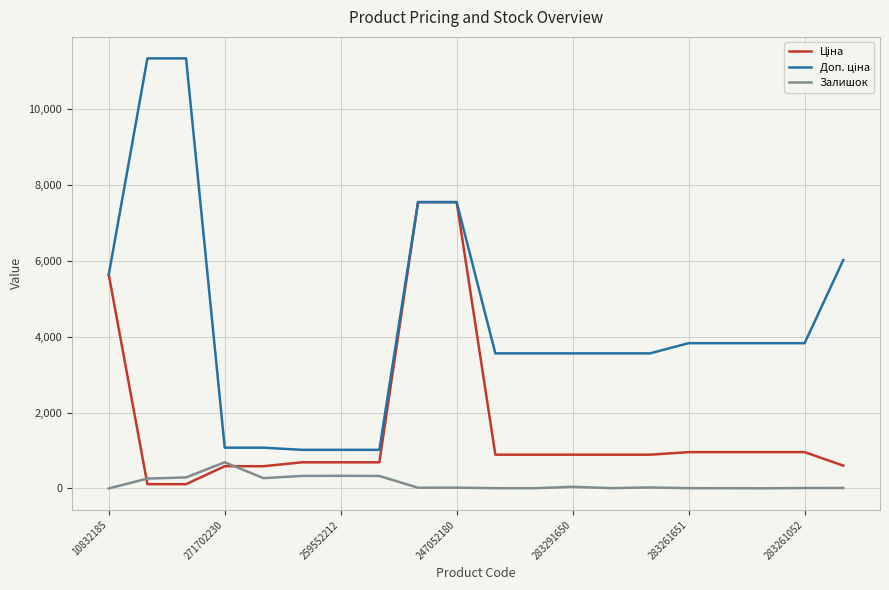

The Залишок series shows 43.0 at 283291650. True or false?

True